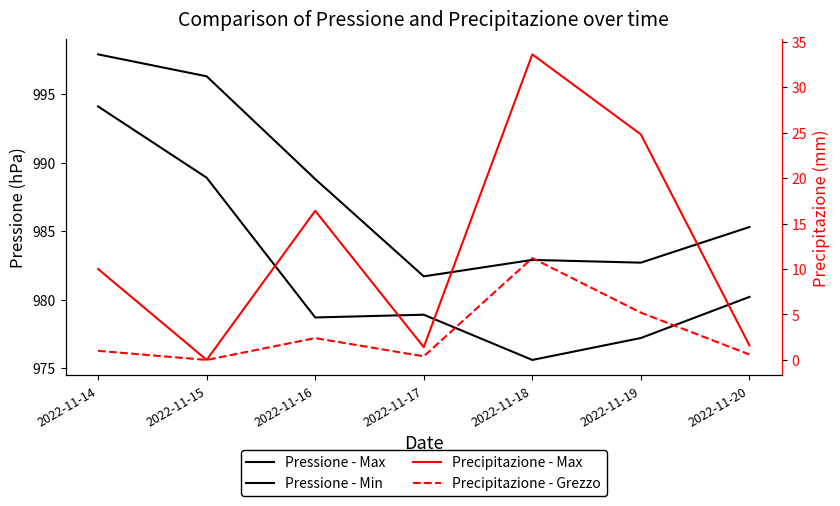

Between 2022-11-16 and 2022-11-14, which is larger?

2022-11-14